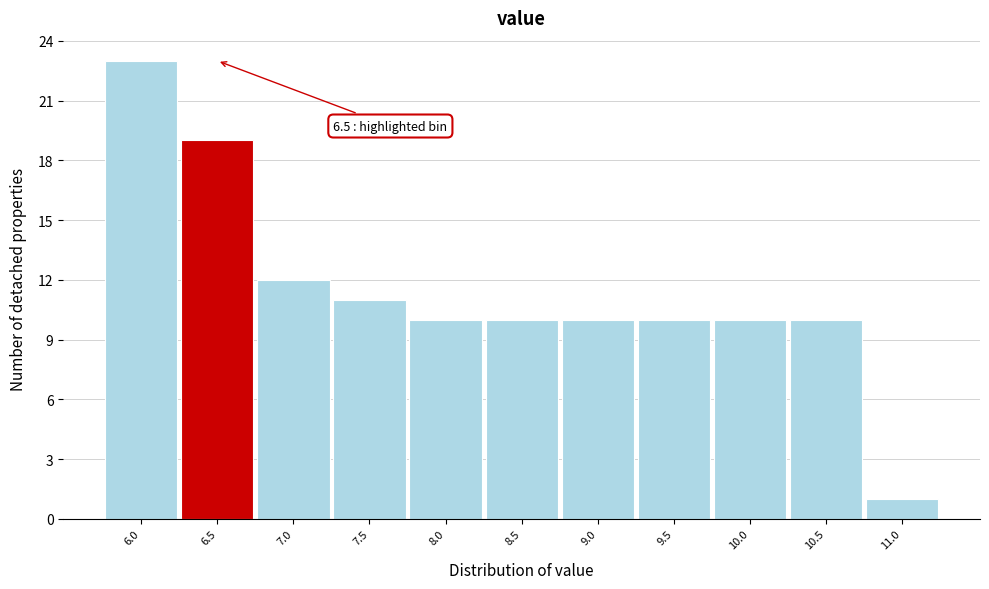

Reading right to left, extract all data points from this chart.

11.0=1	10.5=10	10.0=10	9.5=10	9.0=10	8.5=10	8.0=10	7.5=11	7.0=12	6.5=19	6.0=23